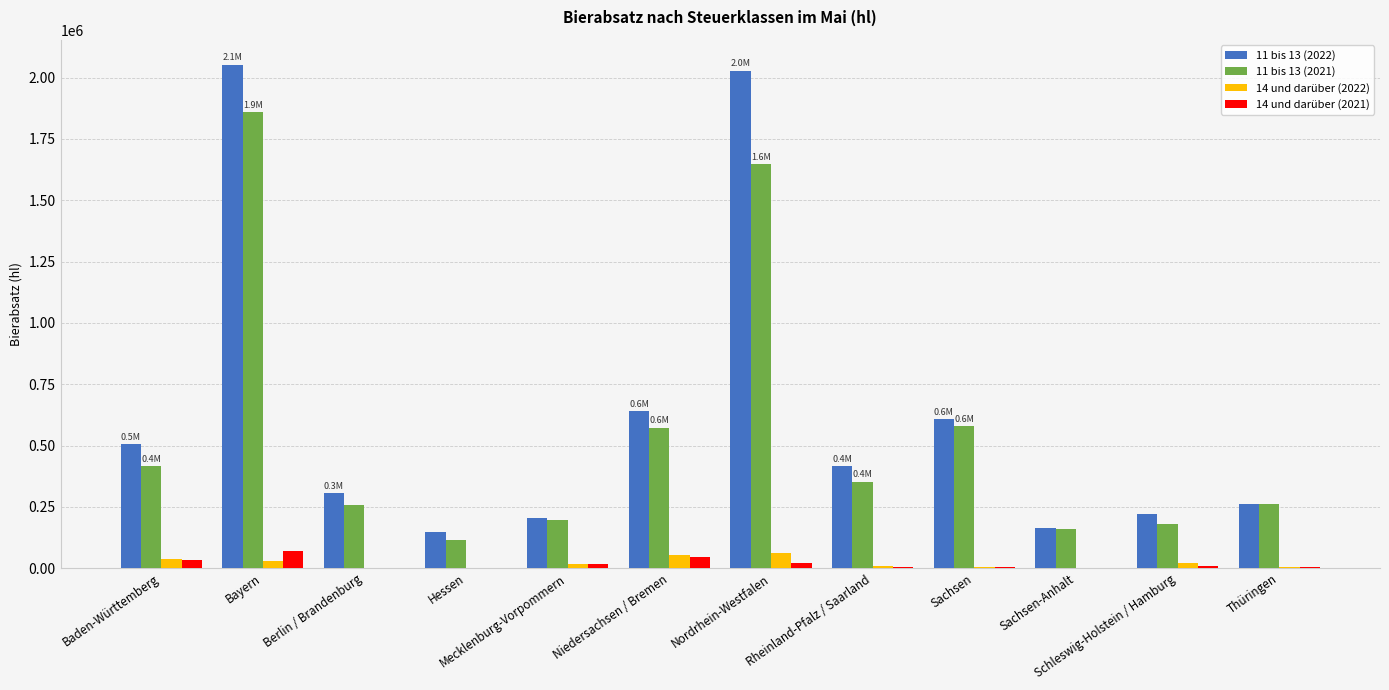

What is the maximum value shown in the chart?

2052068.3